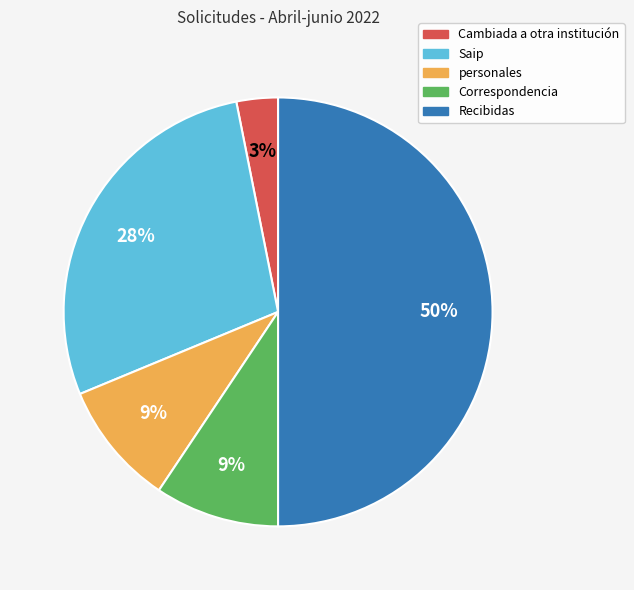

Does personales account for over 50% of the chart?

No